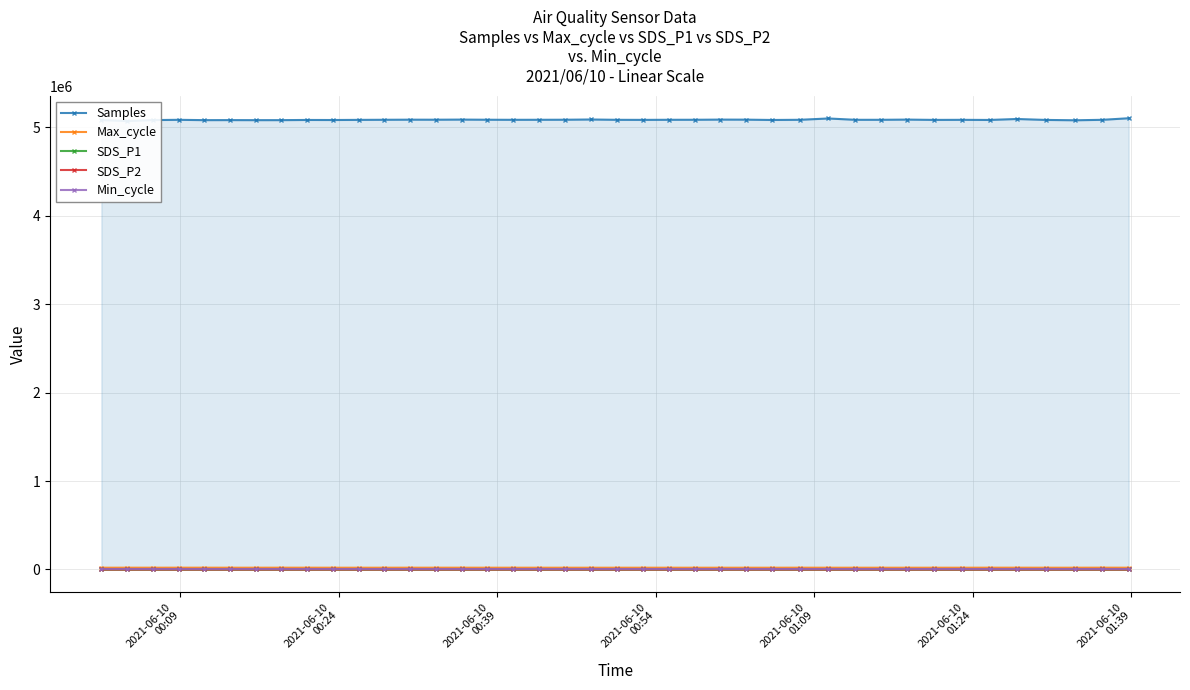

True or false: SDS_P2 has more than 1 interior local peaks.

True